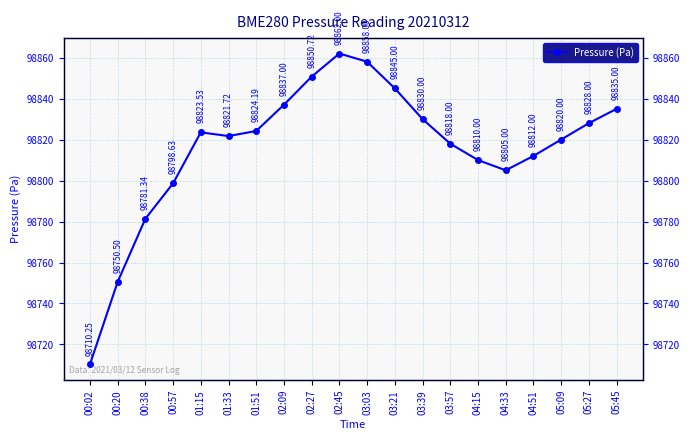

Rank the categories by value from highest to lowest.

02:45, 03:03, 02:27, 03:21, 02:09, 05:45, 03:39, 05:27, 01:51, 01:15, 01:33, 05:09, 03:57, 04:51, 04:15, 04:33, 00:57, 00:38, 00:20, 00:02